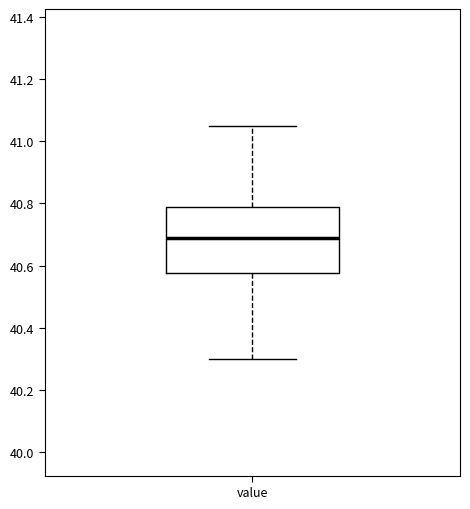

Where does the lower whisker of the box for value end on the y-axis? The values are not printed on the chart, so give them approximately, as read against the axis.

40.30